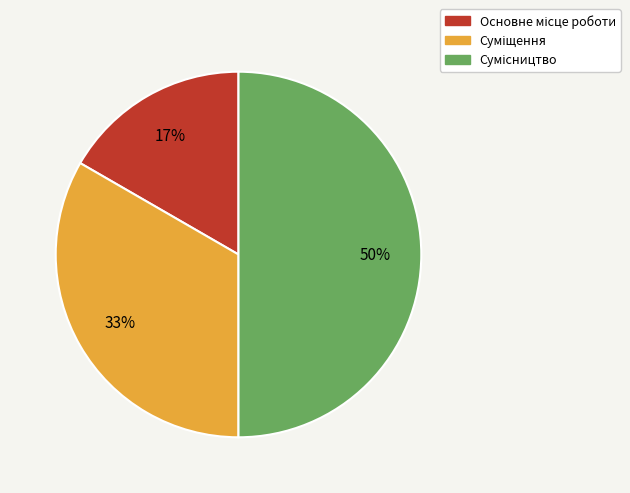

To the nearest percent, what is the difference between the largest and smallest slice percentages?

33%